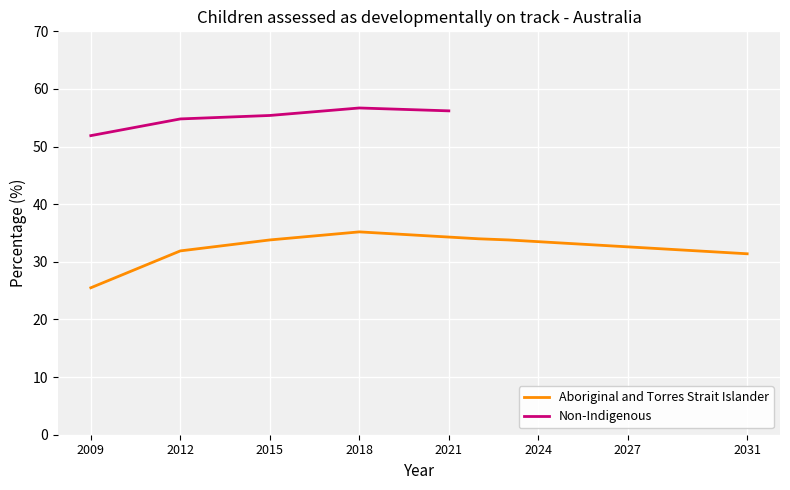

Reading right to left, extract all data points from this chart.

31.4	31.7	32.0	32.3	32.6	32.9	33.2	33.5	33.8	34.0	34.3	35.2	33.8	31.9	25.5